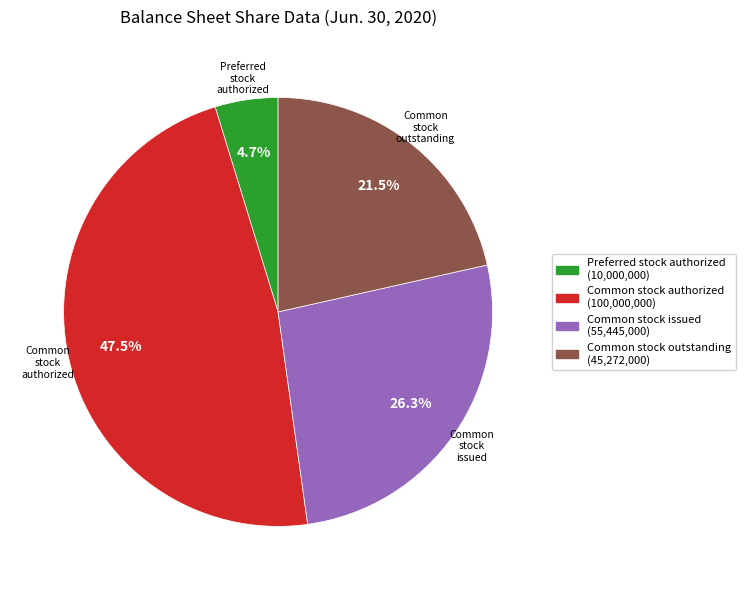

To the nearest percent, what is the average slice percentage?

25%